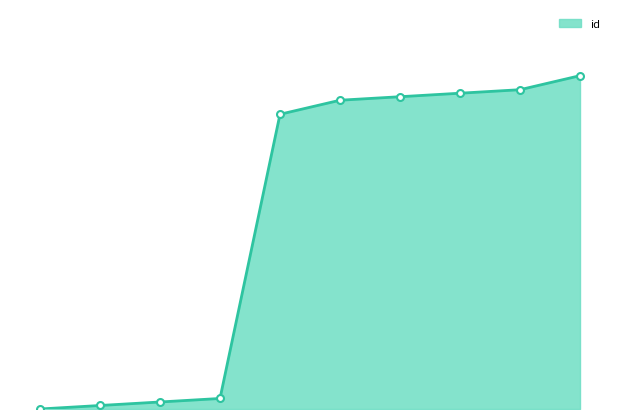

Does the chart have visible grid lines?

No